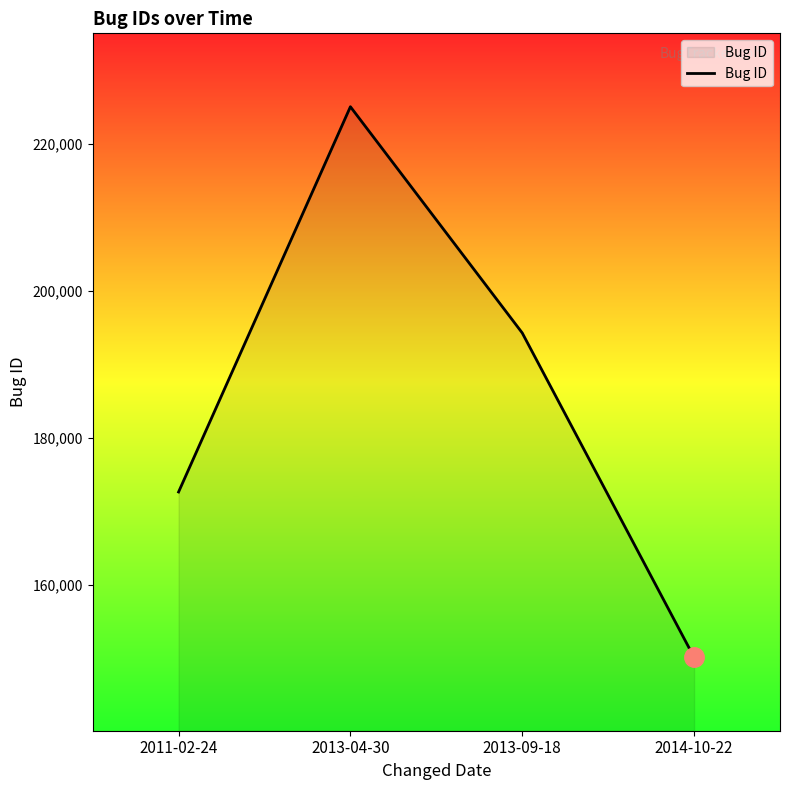

Approximately how many times larger is the value at 2014-10-22 compared to 2011-02-24?

0.9